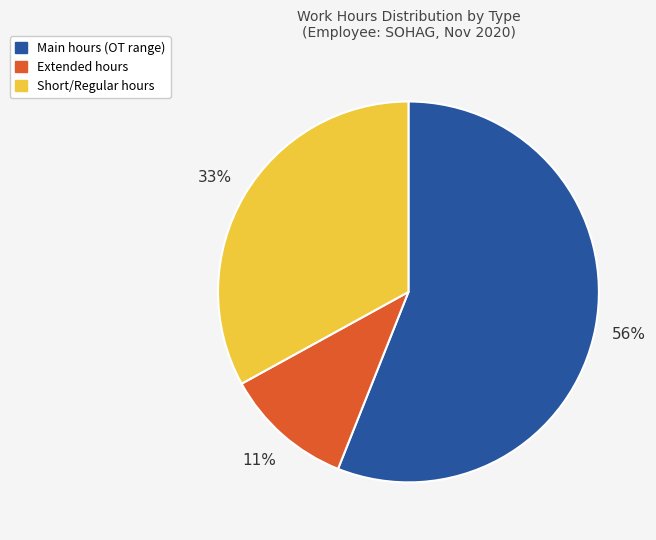

To the nearest percent, what is the average slice percentage?

33%